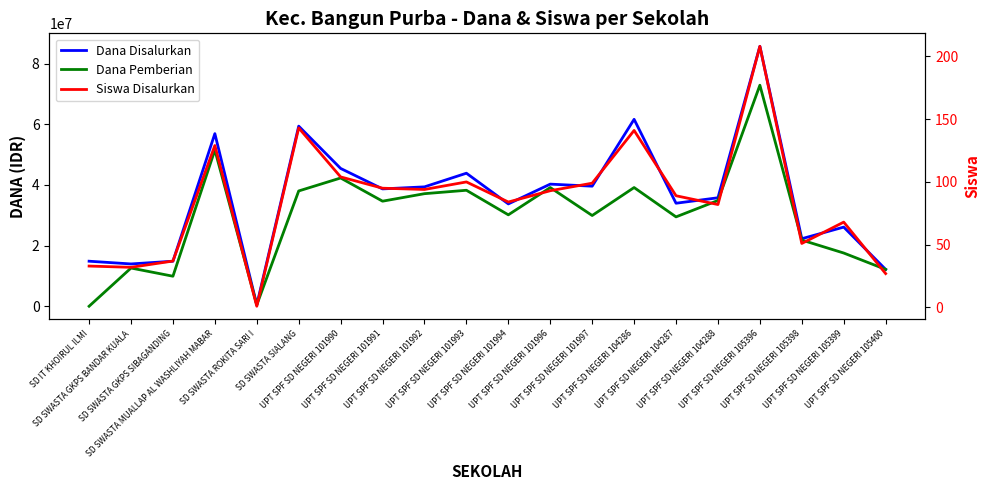

The value of Dana Pemberian at SD SWASTA GKPS SIBAGANDING is 9900000. True or false?

True